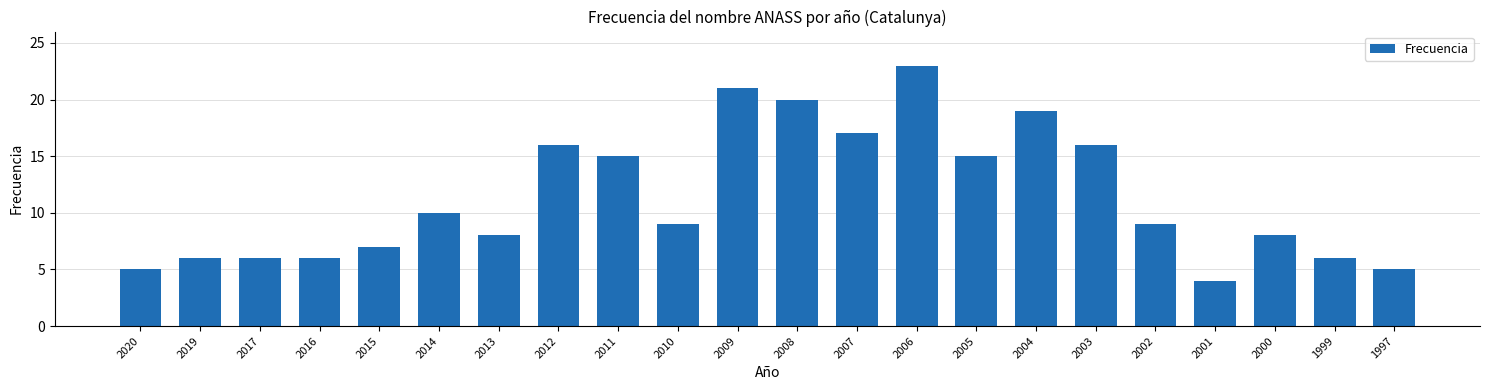

Reading right to left, extract all data points from this chart.

1997=5	1999=6	2000=8	2001=4	2002=9	2003=16	2004=19	2005=15	2006=23	2007=17	2008=20	2009=21	2010=9	2011=15	2012=16	2013=8	2014=10	2015=7	2016=6	2017=6	2019=6	2020=5